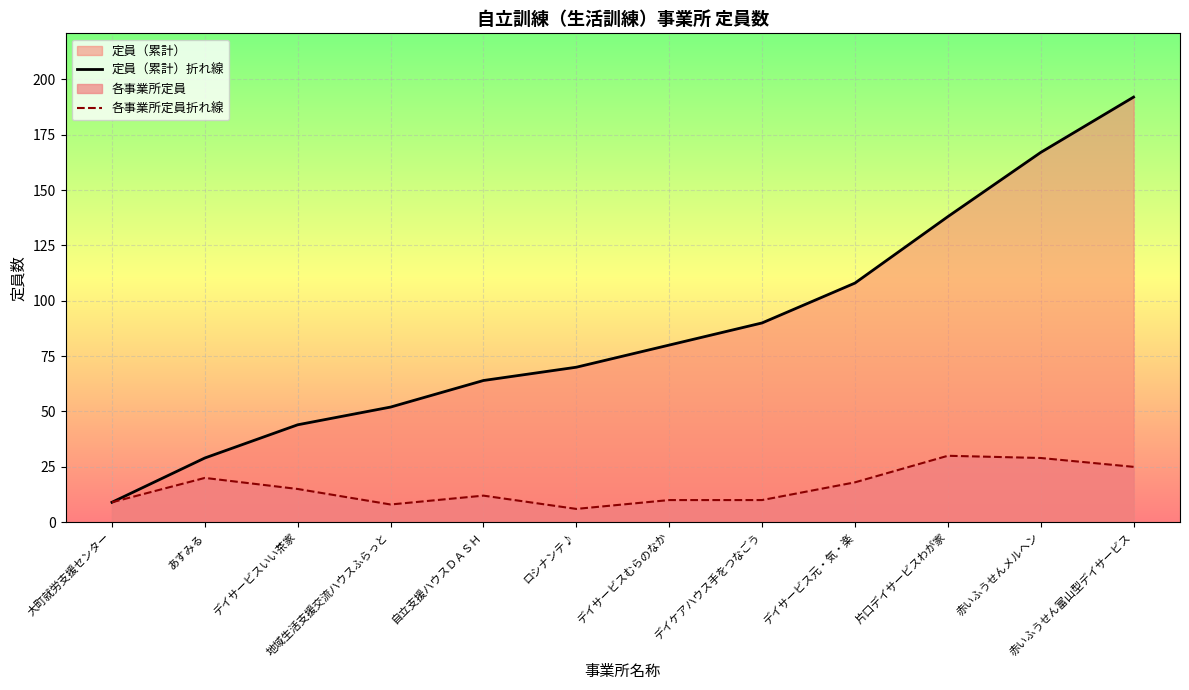

The value of 定員（累計）折れ線 at 片口デイサービスわが家 is 59. True or false?

False